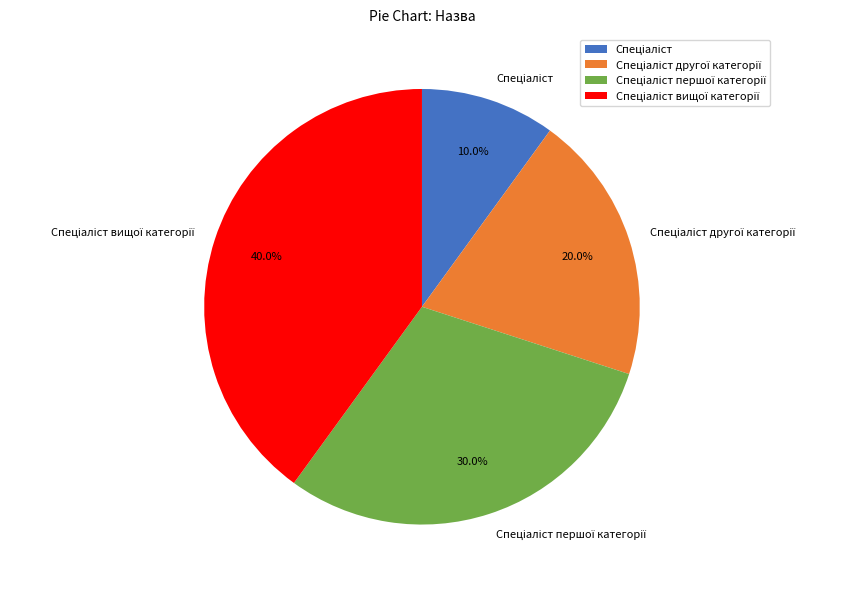

Does any single category account for the majority?

No